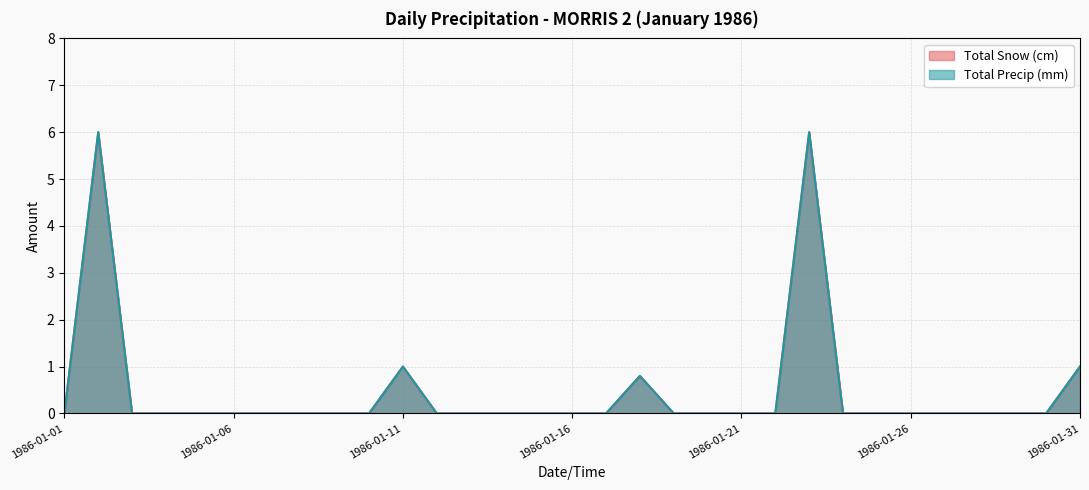

What is the average value of the Total Snow (cm) series?

0.5